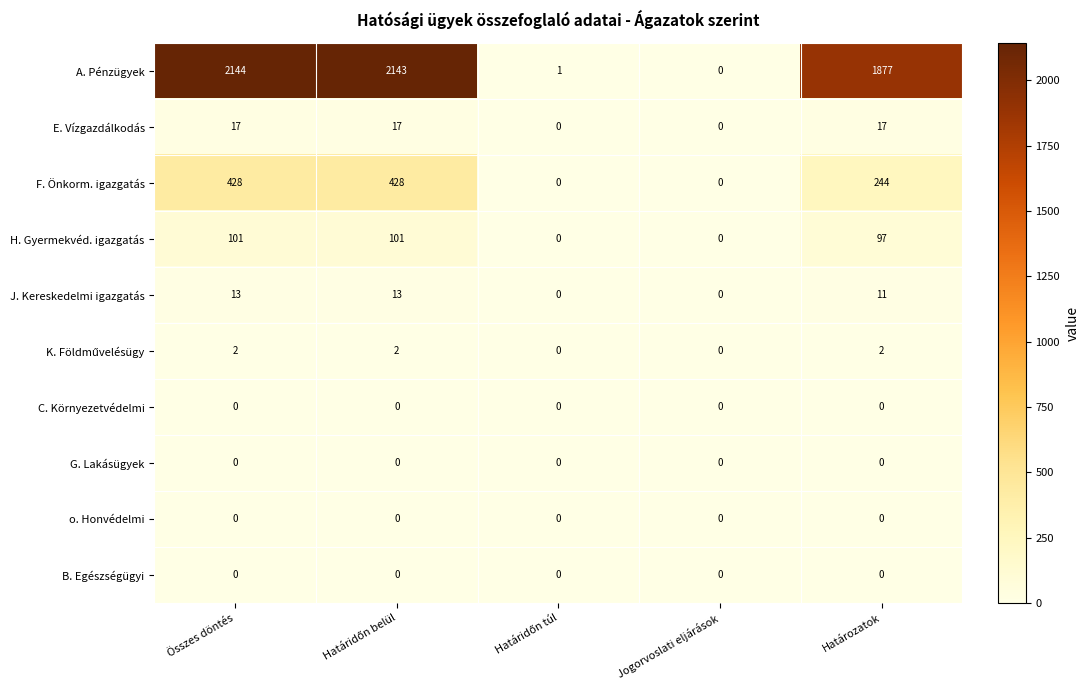

Which category has the highest value across all series?

Összes döntés